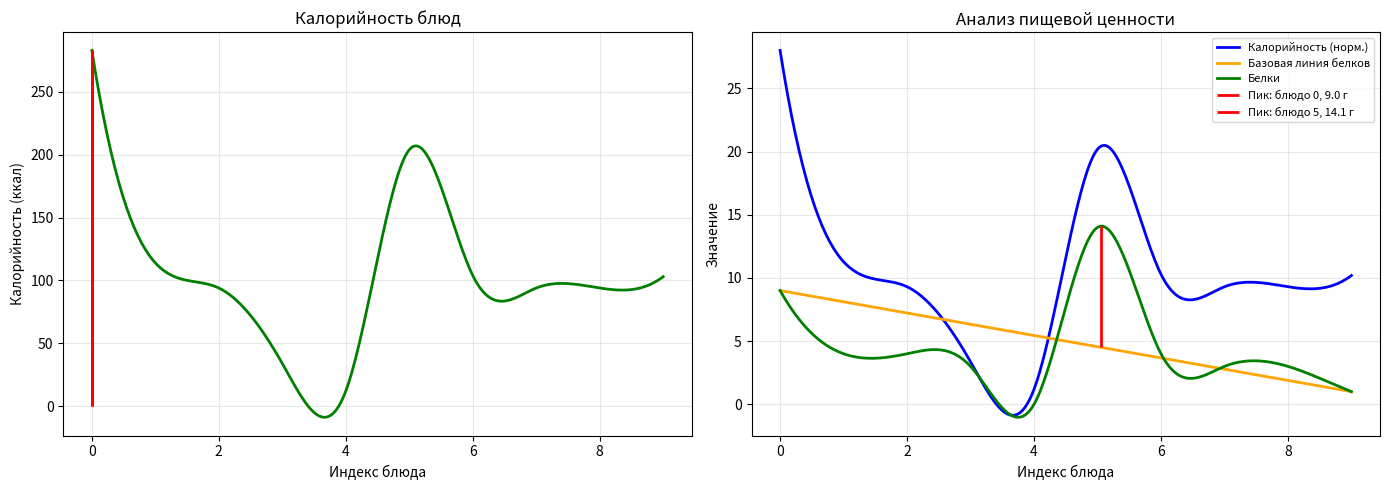

Which series has the largest total across all categories?

Калорийность